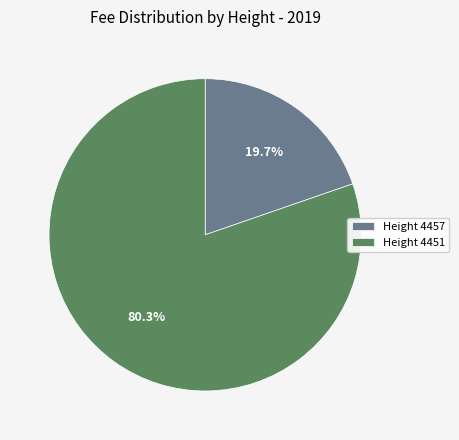

What is the largest slice in the pie chart?

Height 4451